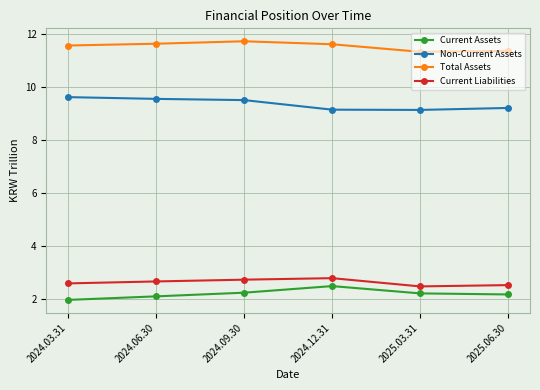

How many Non-Current Assets values are between 9 and 10?

6